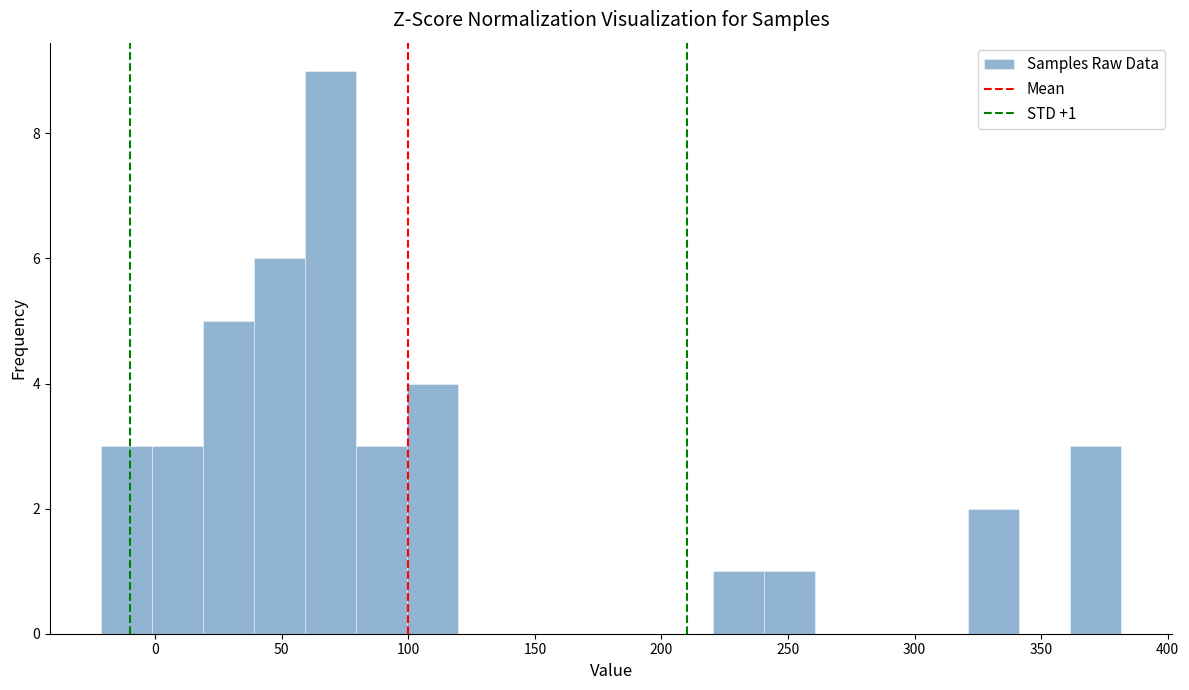

Over which range of the x-axis is the bar tallest?

60 to 80